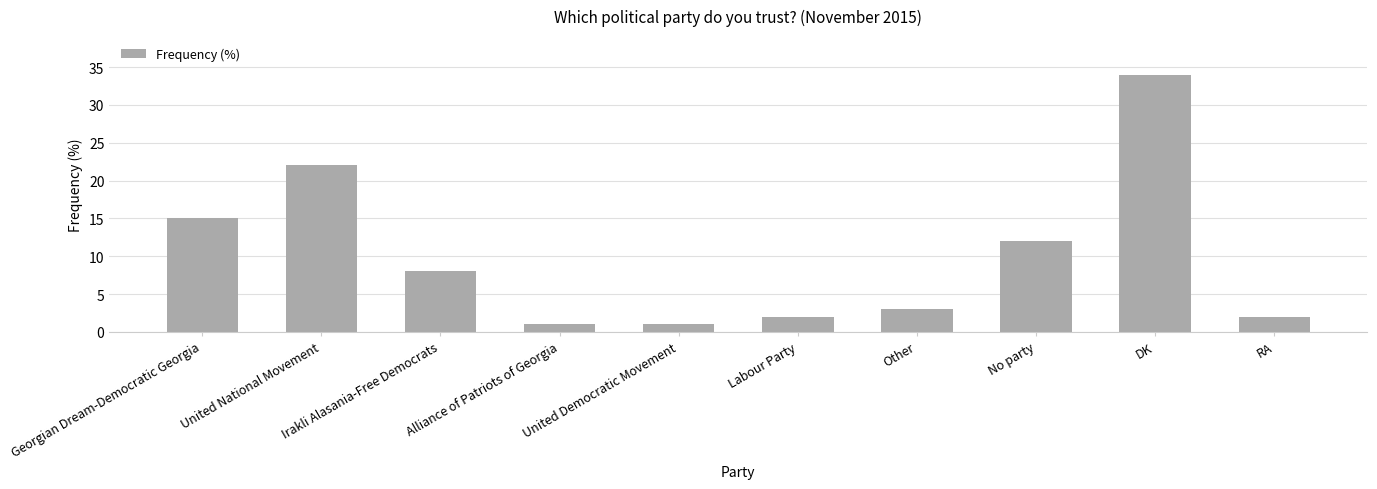

How many bars are there in total?

10